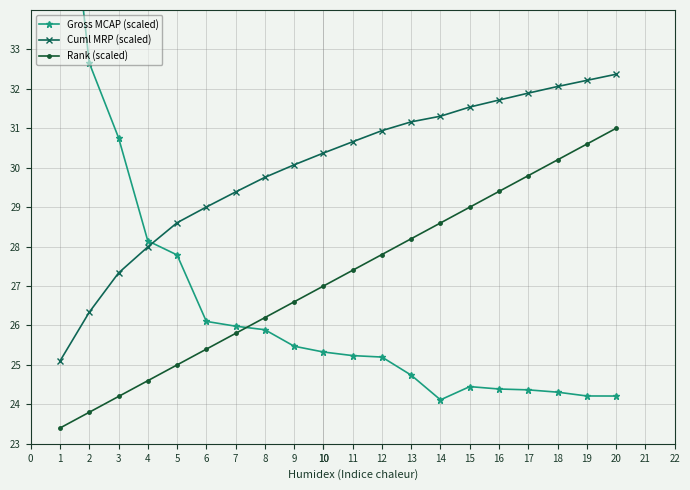

Is the value of Cuml MRP (scaled) at 12 greater than the value of Rank (scaled) at 18?

Yes